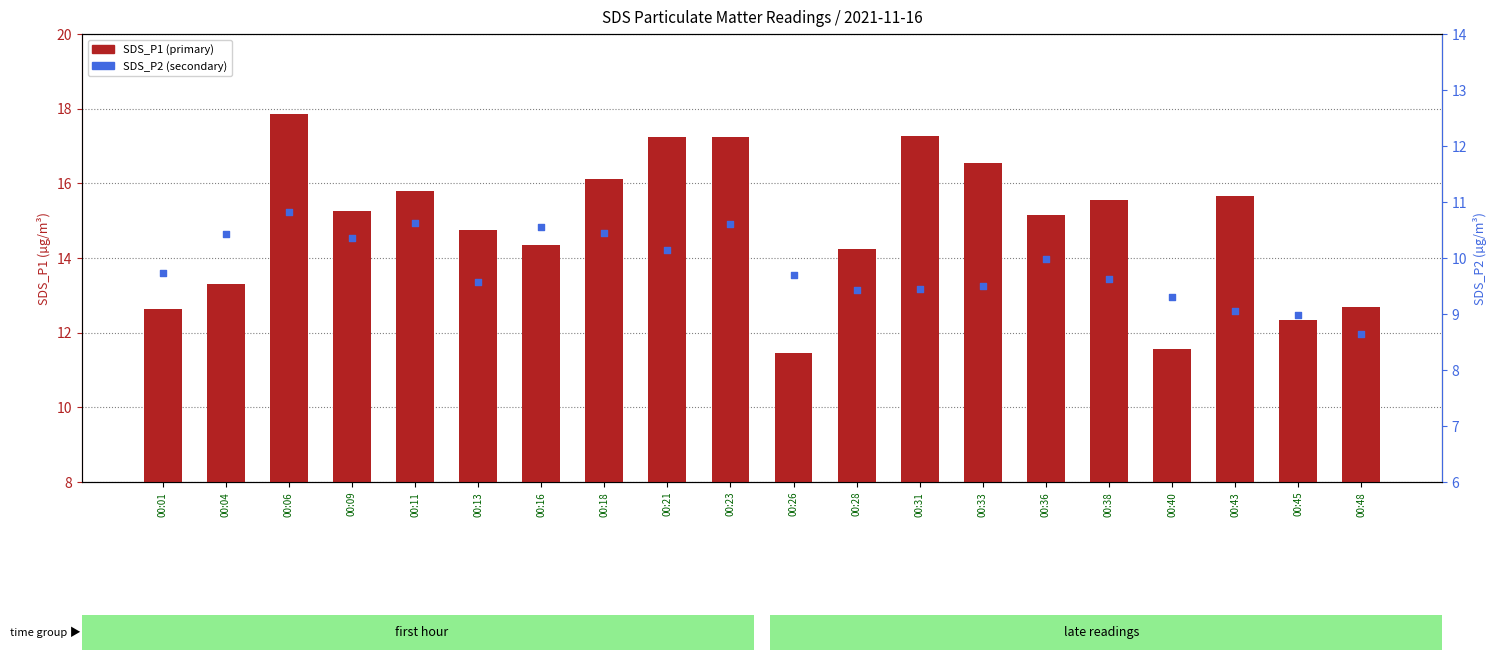

What are all the series names shown in the legend?

SDS_P1 (primary), SDS_P2 (secondary)